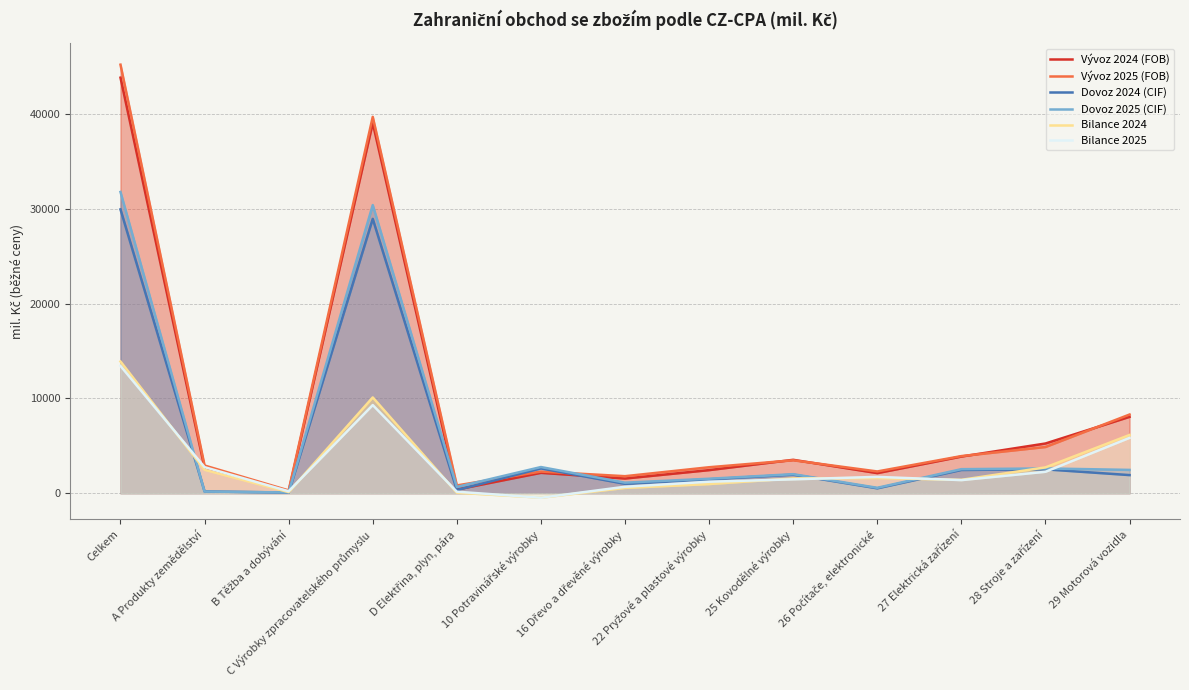

Which series changed the most between C Výrobky zpracovatelského průmyslu and 26 Počítače, elektronické?

Vývoz 2025 (FOB)